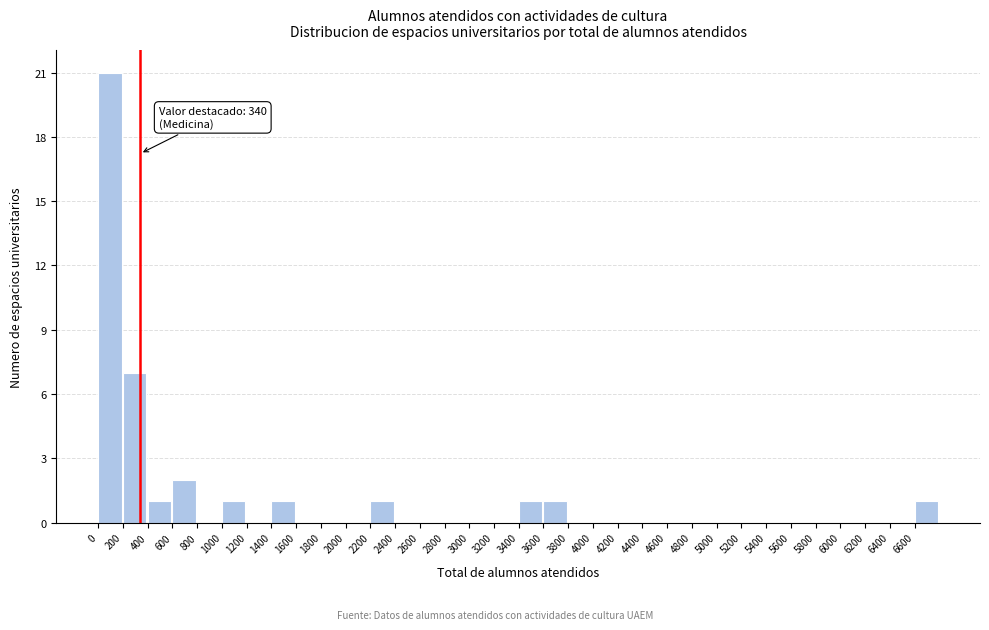

Which range on the x-axis has the tallest bar?

0 to 200